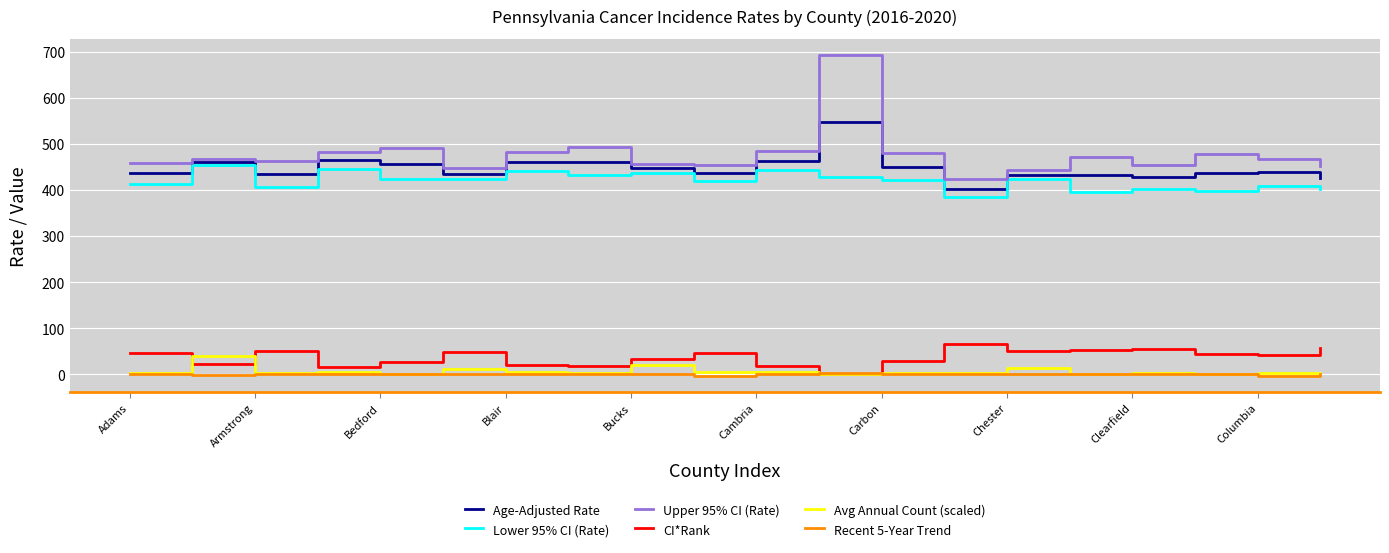

What is the maximum value shown in the chart?

692.7